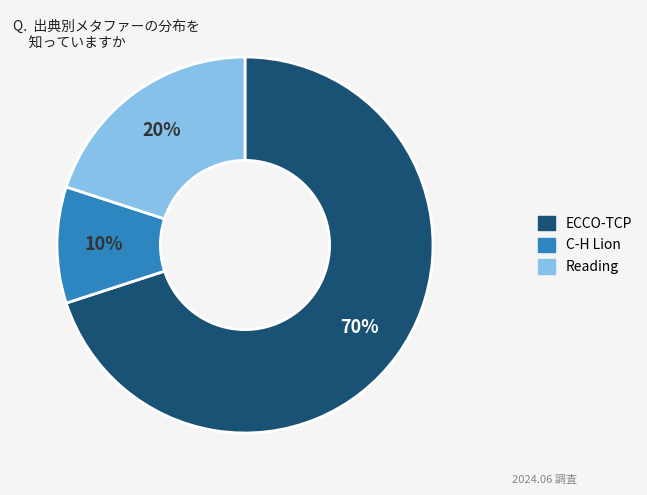

To the nearest percent, what is the difference between the largest and smallest slice percentages?

60%